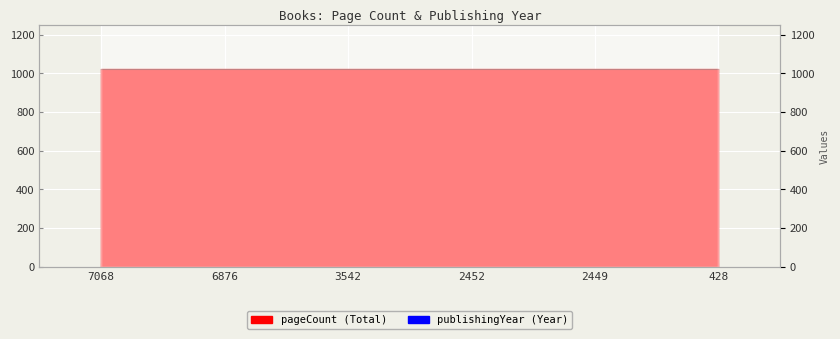

At which category does the data reach its first local peak?

2452